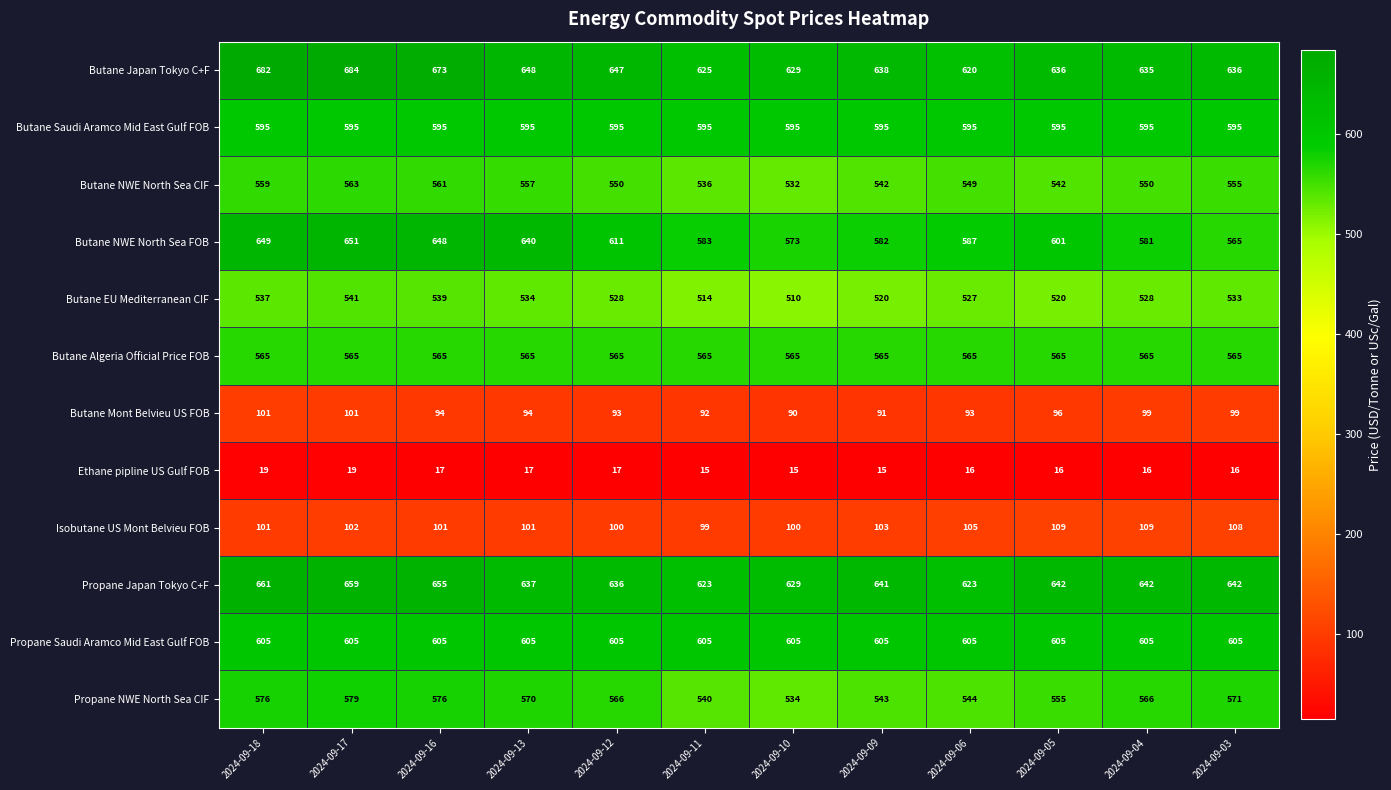

What is the sum of all Butane NWE North Sea CIF values?

6596